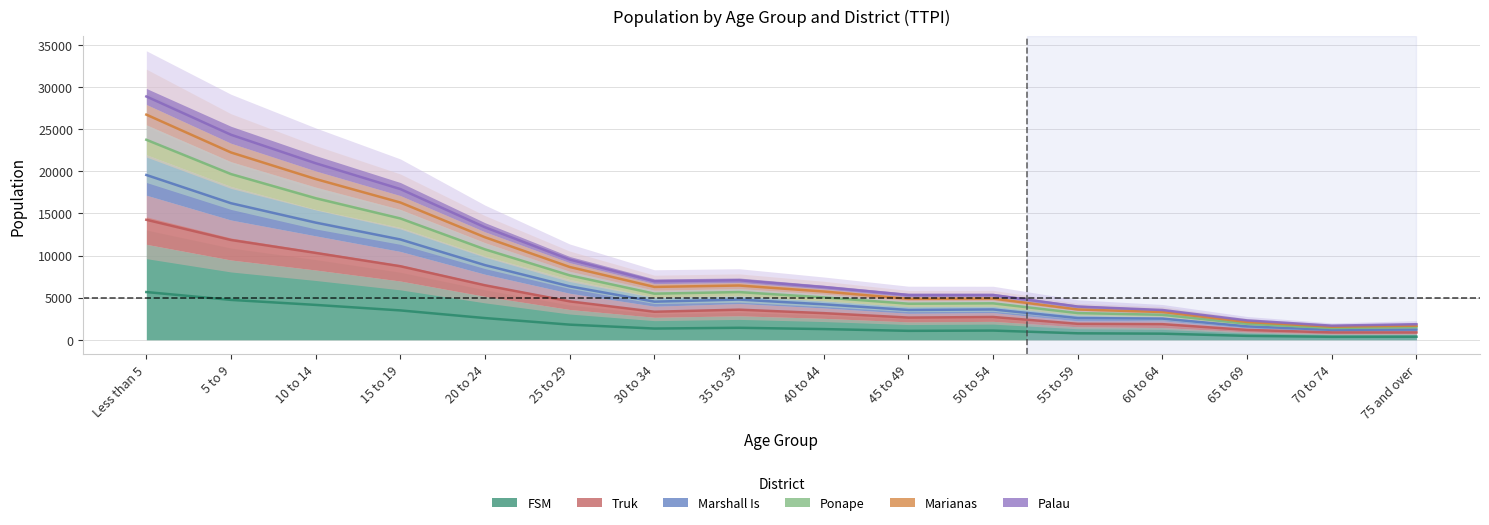

What is the difference between the maximum and second lowest values in the Marianas series?

25071.0